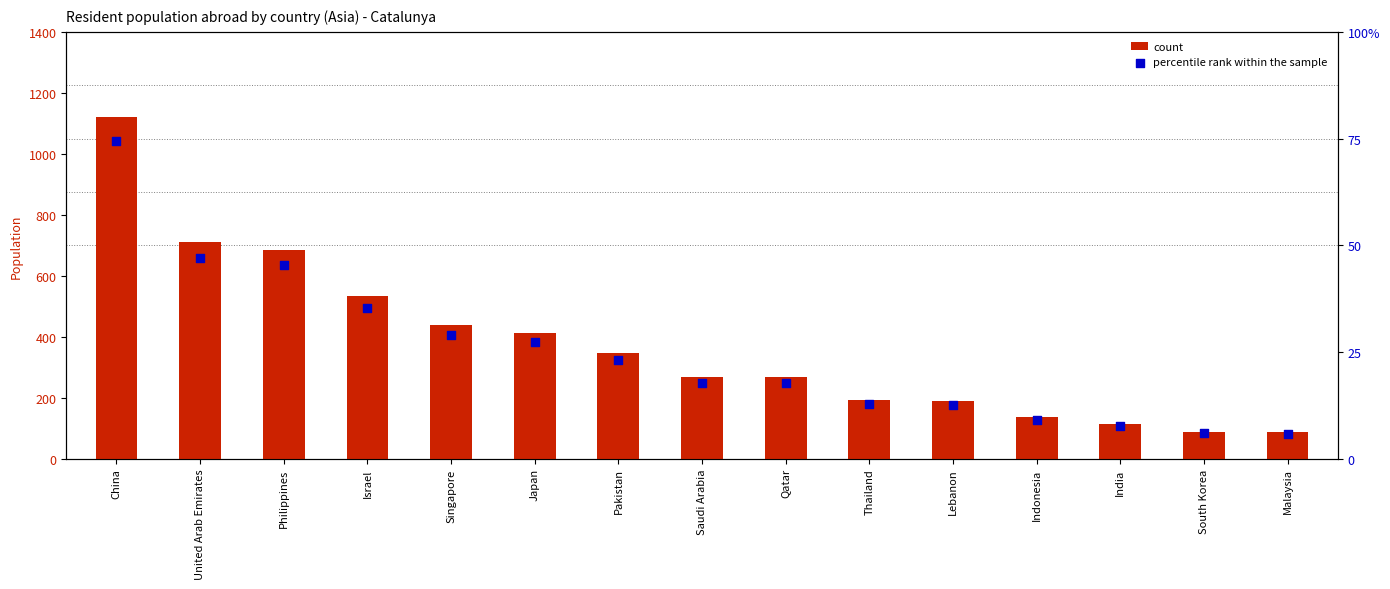

At how many categories does at least one series exceed 541?

3